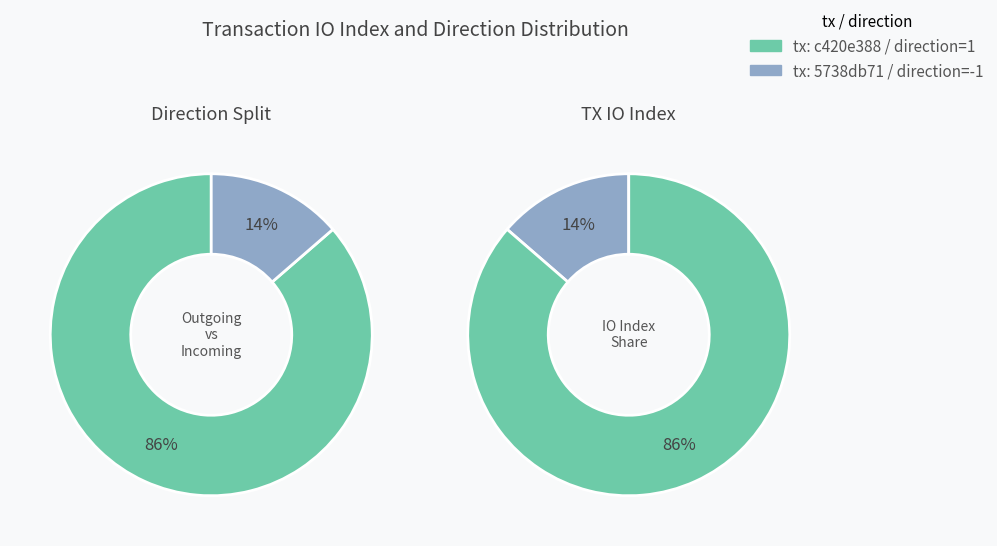

Does direction_values represent more than half of the total?

No